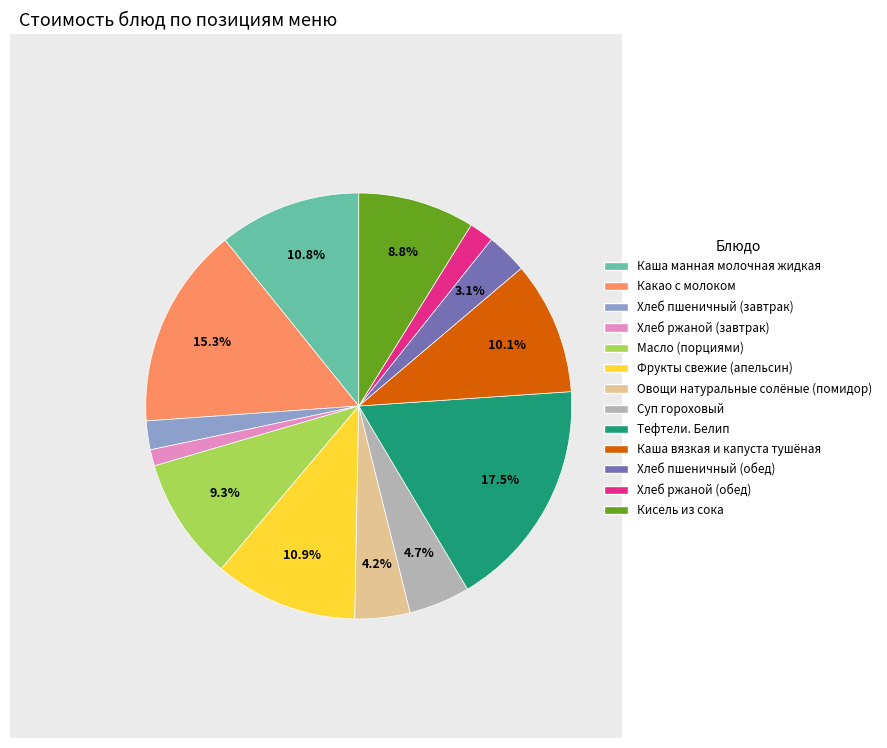

To the nearest percent, what is the difference between the Масло (порциями) and Каша вязкая и капуста тушёная slice percentages?

1%